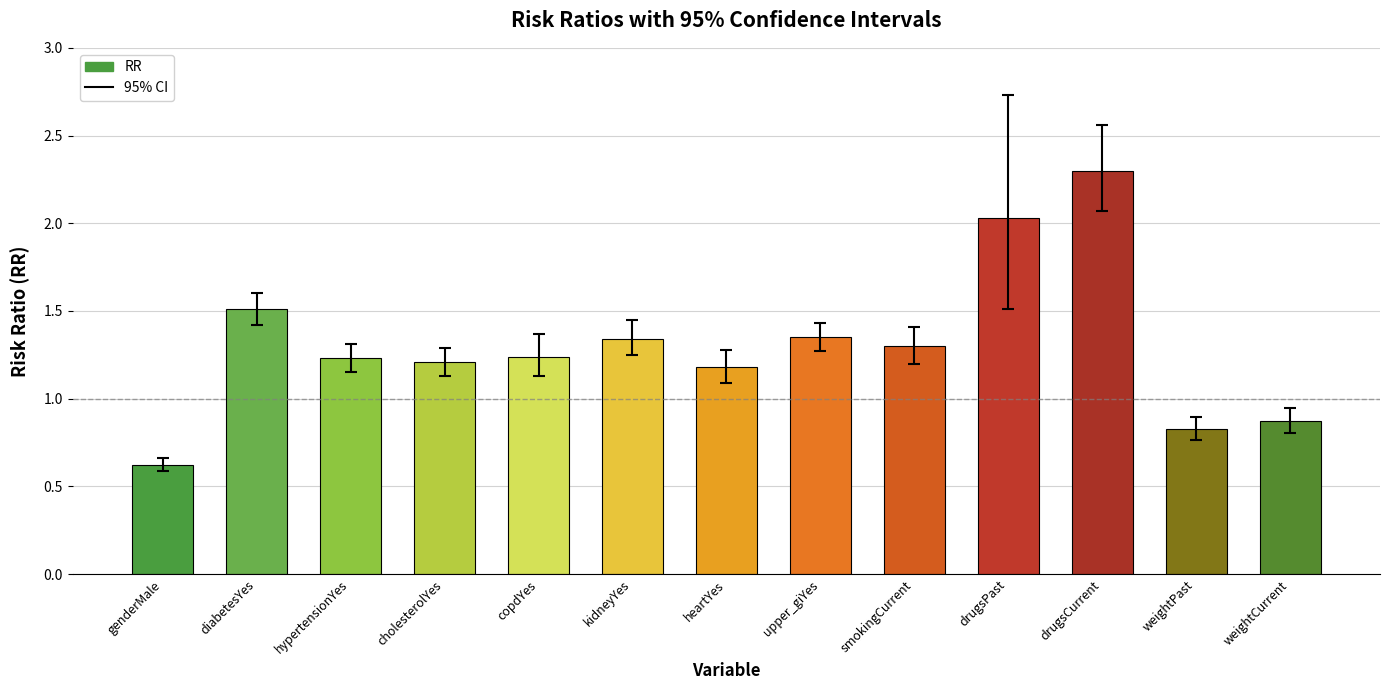

What position from the left is drugsPast?

10